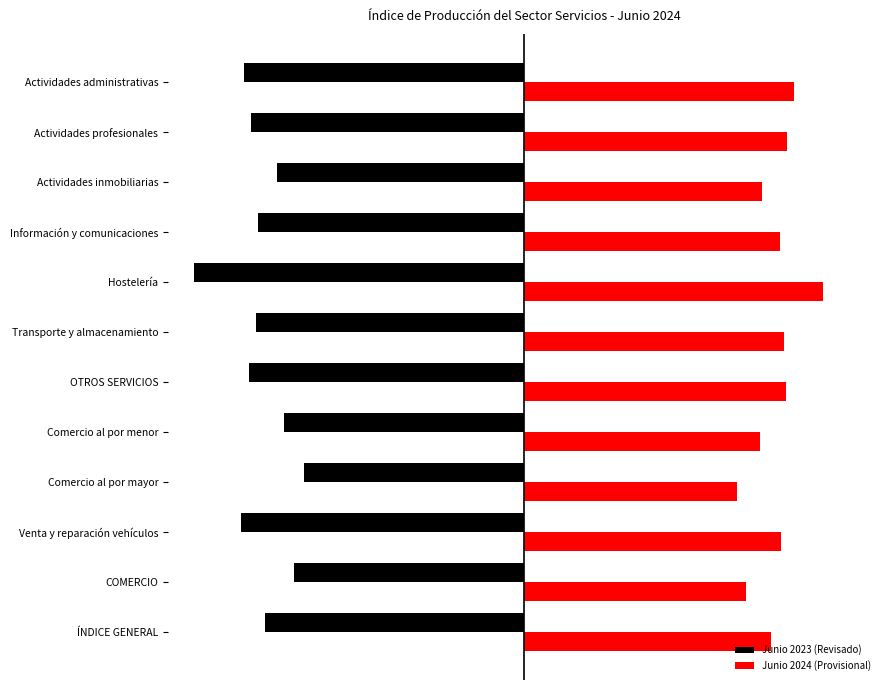

What are all the series names shown in the legend?

Junio 2023 (Revisado), Junio 2024 (Provisional)